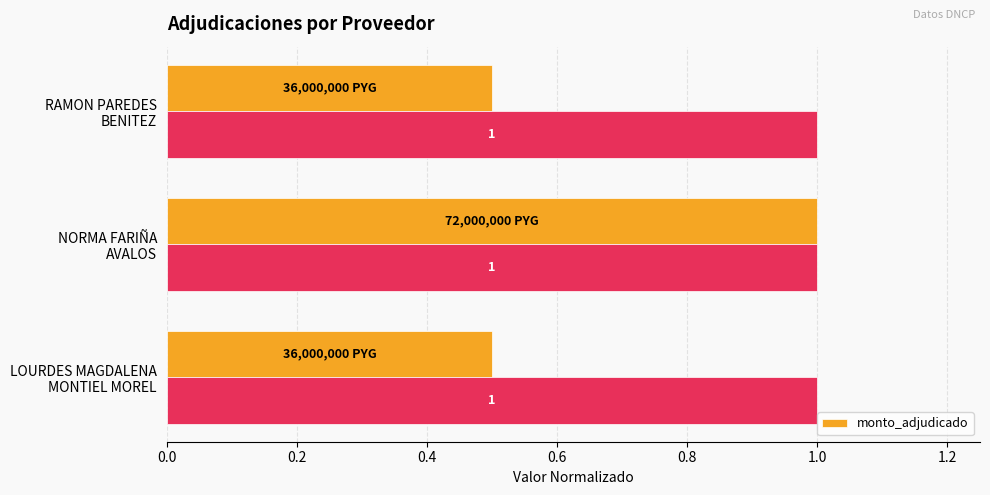

What is the minimum value for monto_adjudicado?

0.5